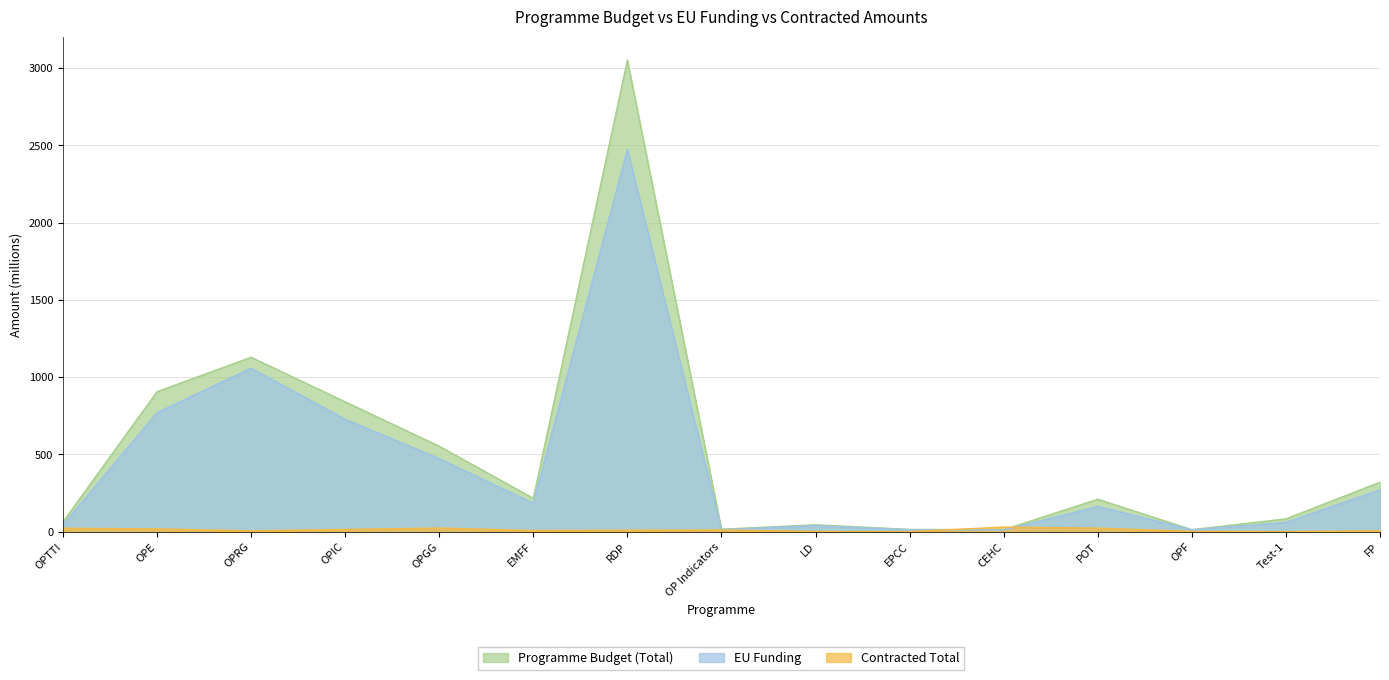

True or false: Programme Budget (Total) and EU Funding cross at least once.

False